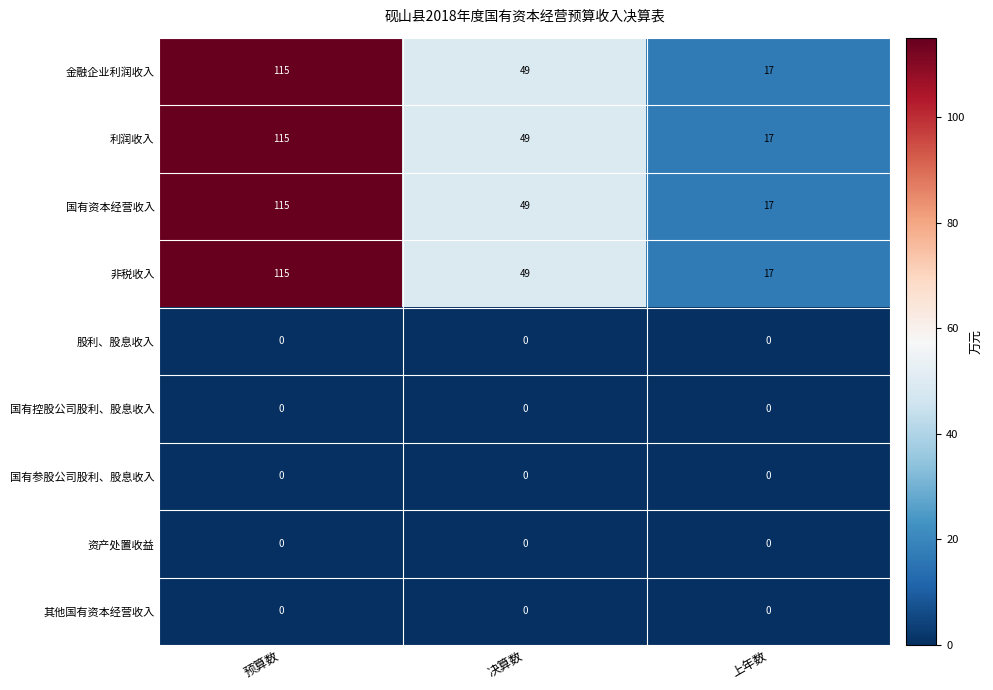

How many values in the 利润收入 series are below 49?

1